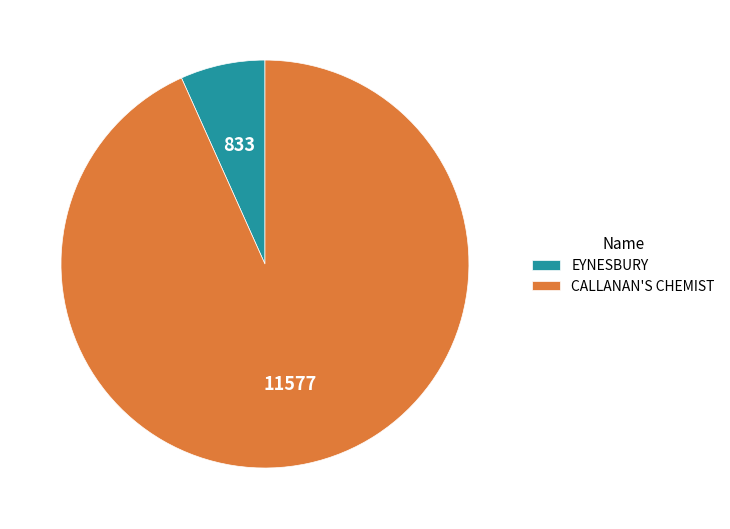

Do CALLANAN'S CHEMIST and EYNESBURY together represent more than half of the pie?

Yes